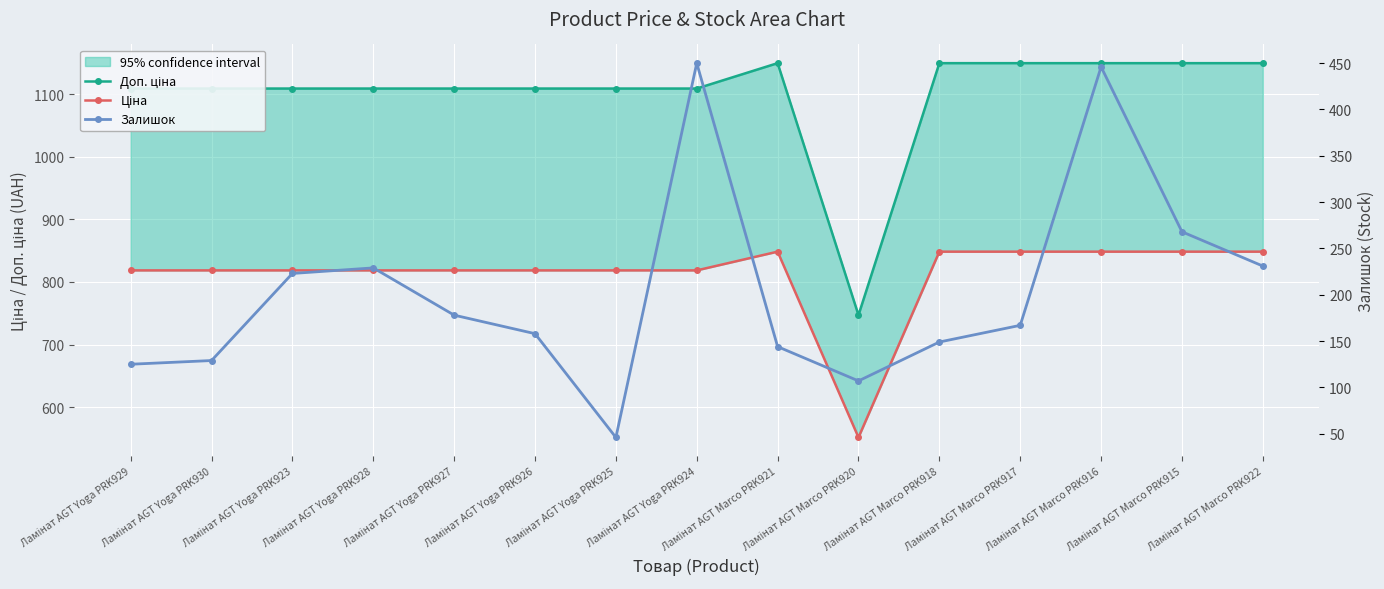

True or false: Доп. ціна and Ціна cross at least once.

False